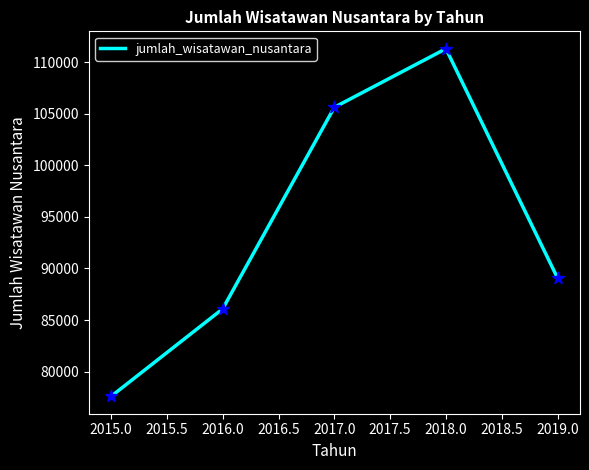

Between 2019.0 and 2018.0, which is larger?

2018.0